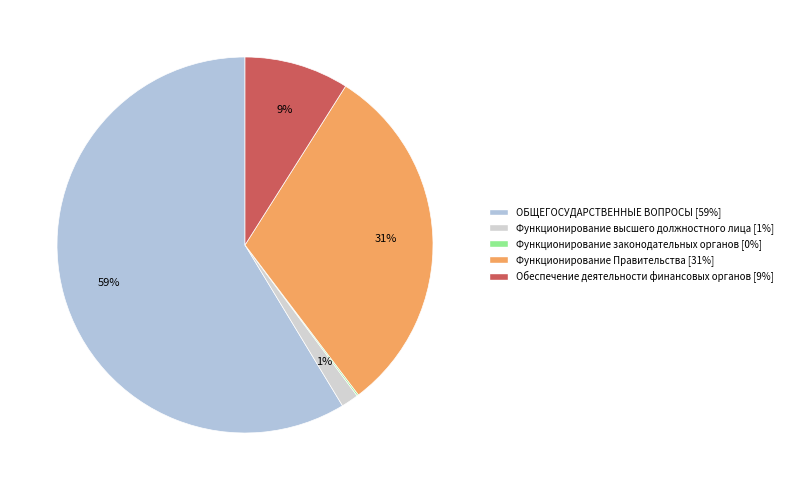

True or false: Функционирование законодательных органов accounts for 0% of the total.

True